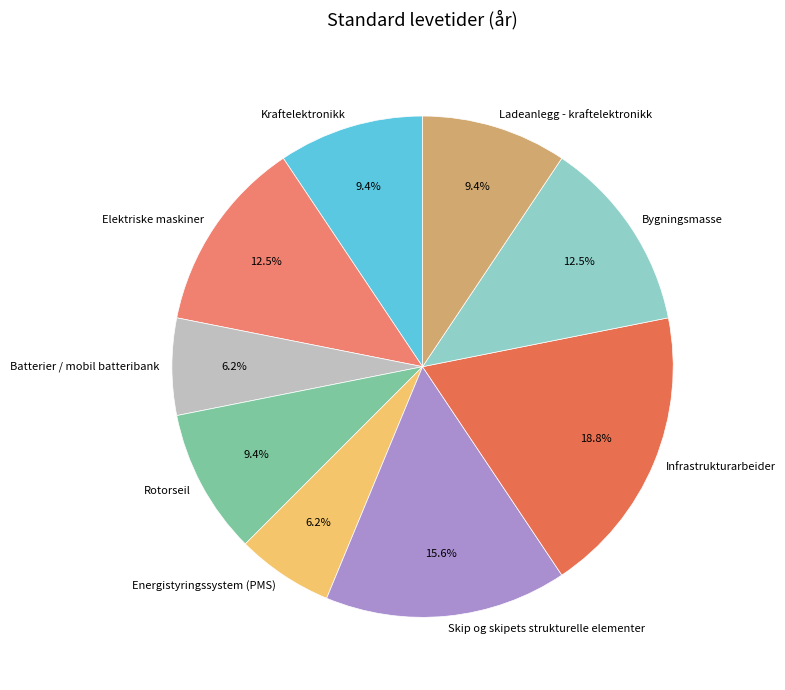

What percentage is the Ladeanlegg - kraftelektronikk slice, to the nearest percent?

9%